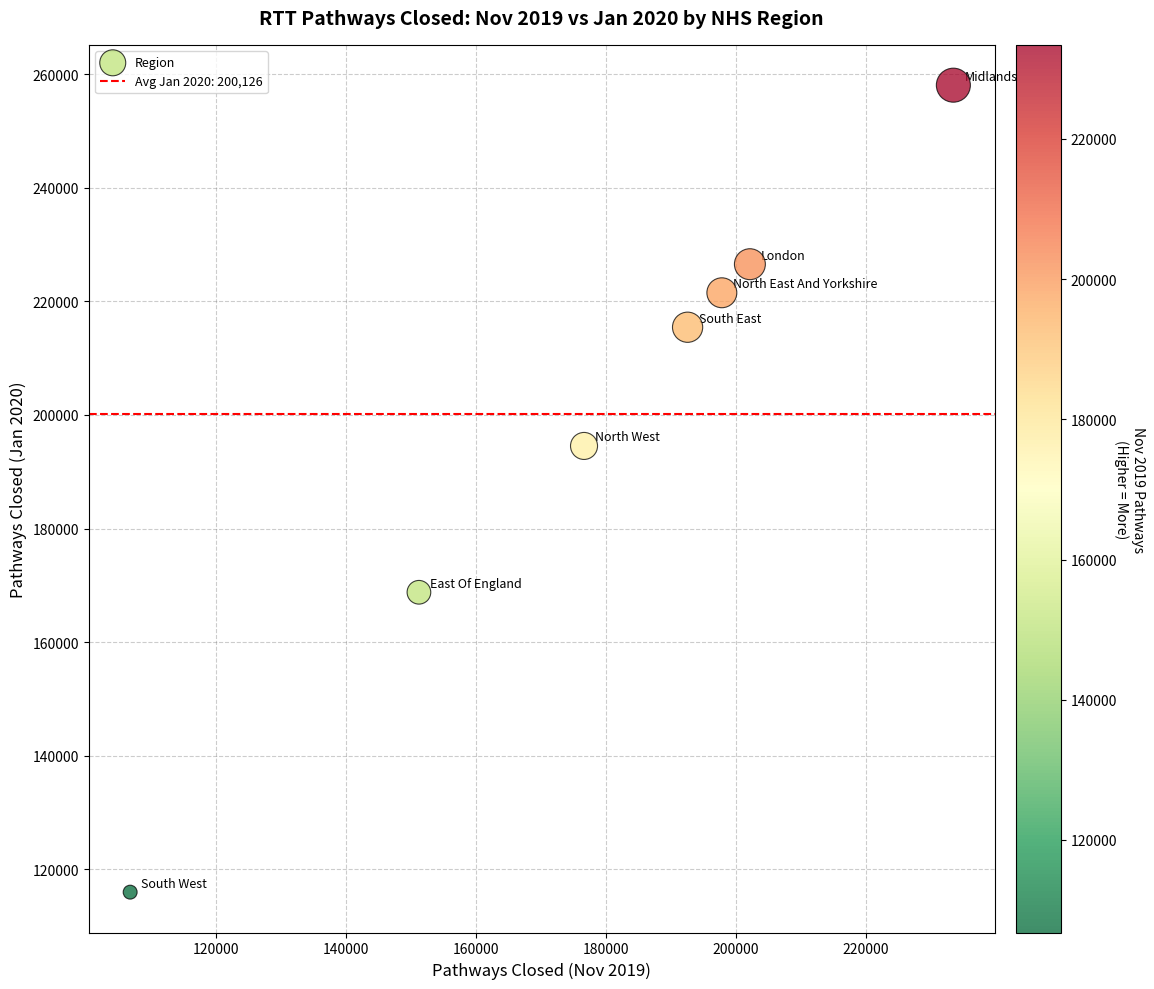

What Y value in the scatter plot is closest to 187028?

194547.3